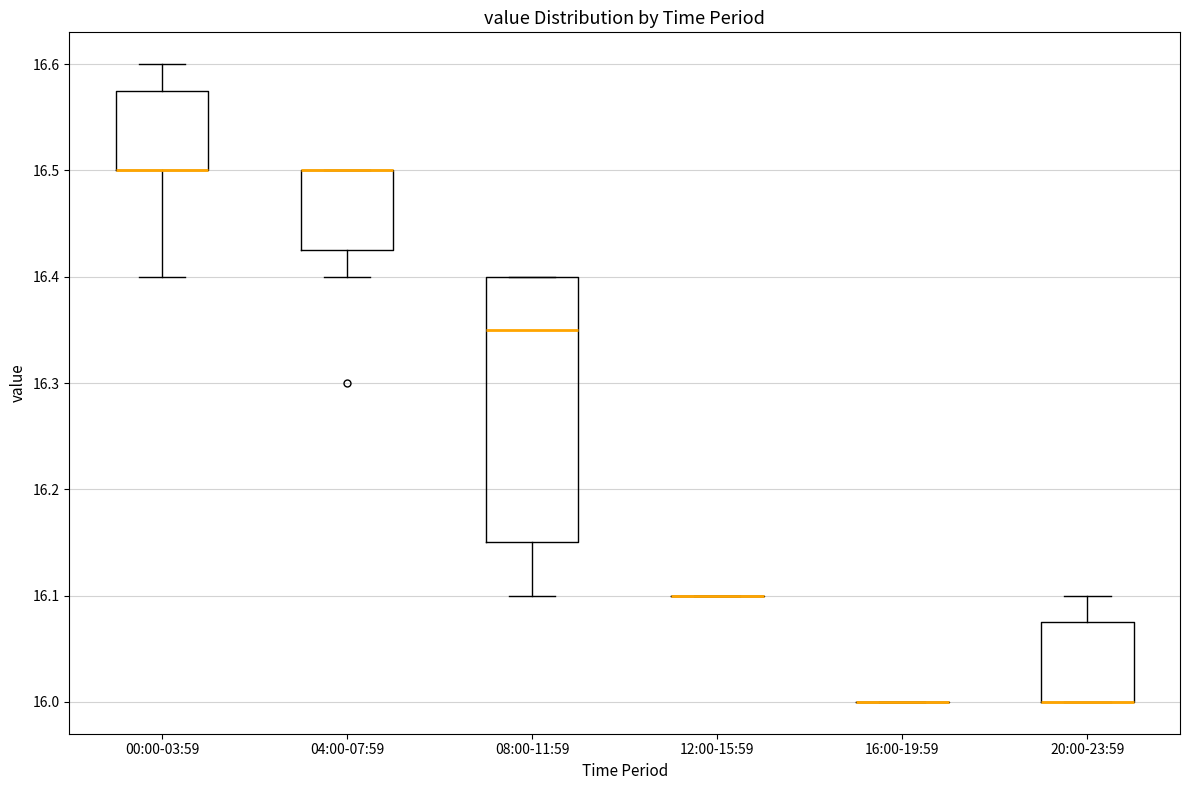

Where does the lower whisker of the box for 04:00-07:59 end on the y-axis? The values are not printed on the chart, so give them approximately, as read against the axis.

16.40